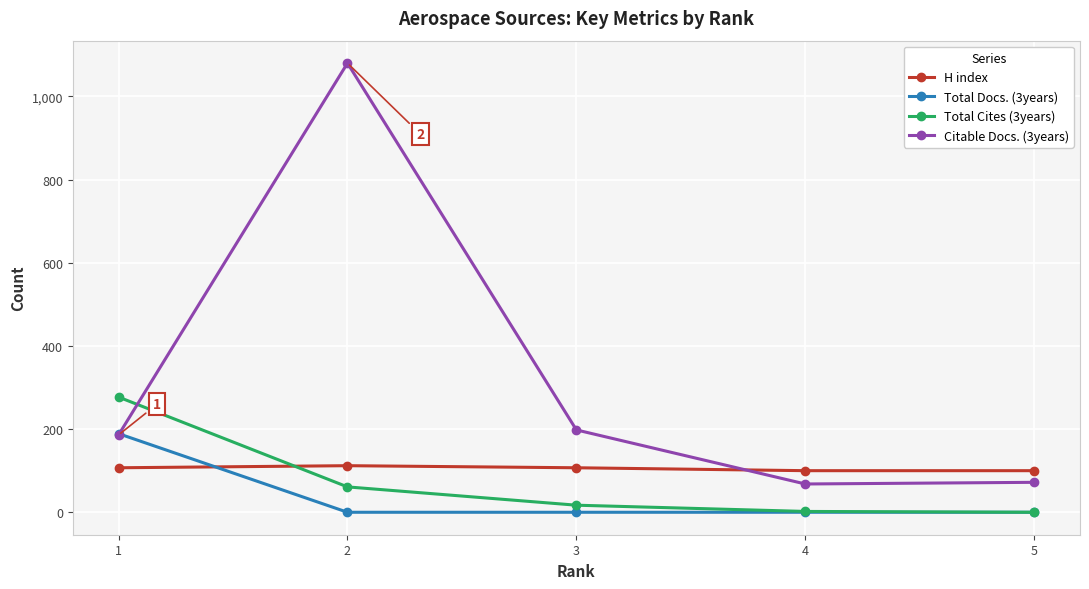

What is the average value of the Total Cites (3years) series?

71